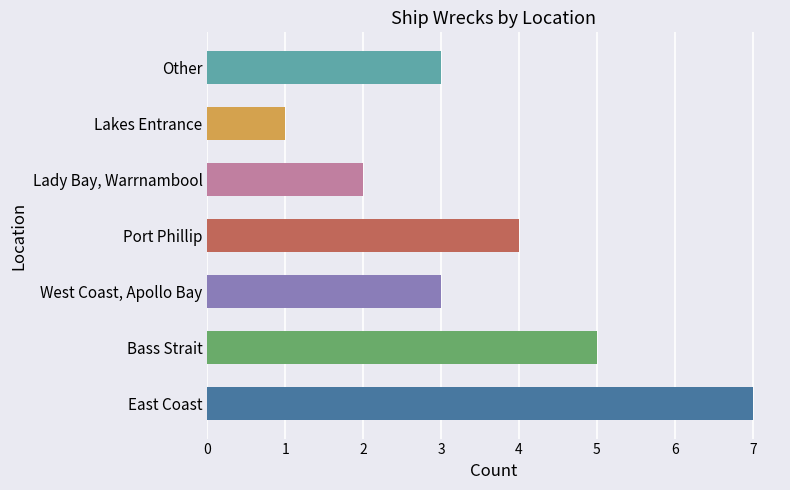

The value at Lakes Entrance is 1. True or false?

True